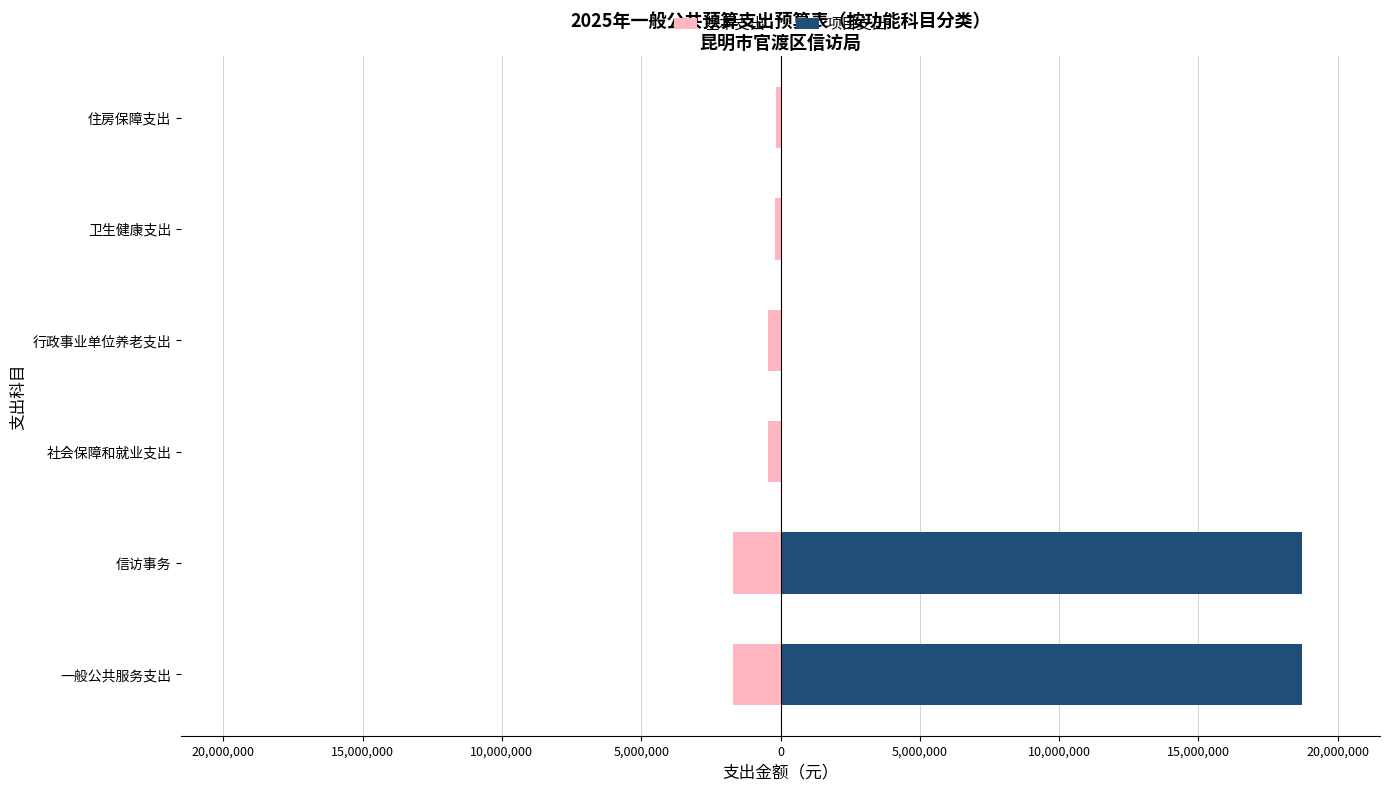

What is the smallest value displayed?

-1715009.0